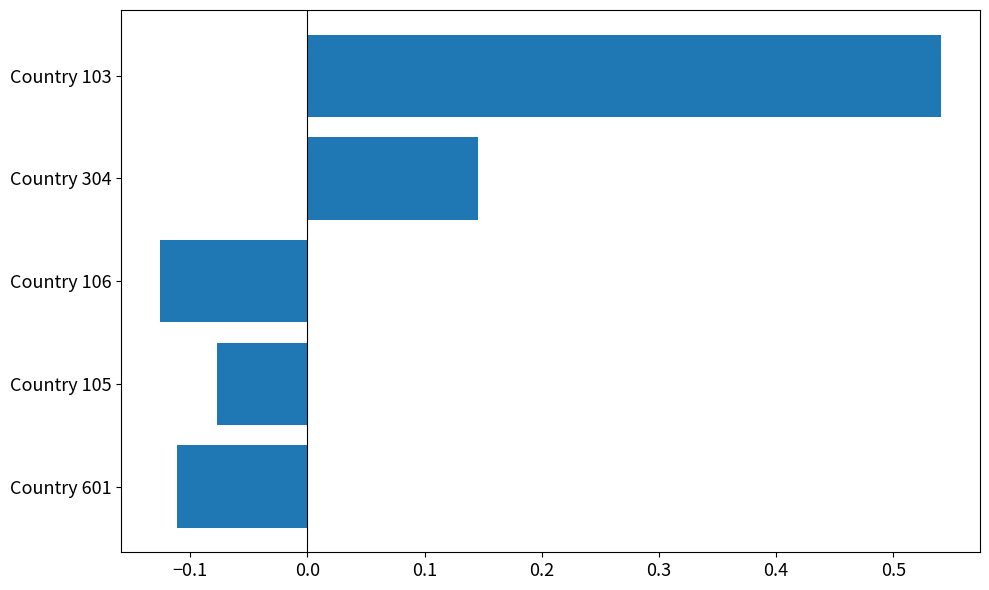

What is the label of the 4th bar from the bottom?

Country 304